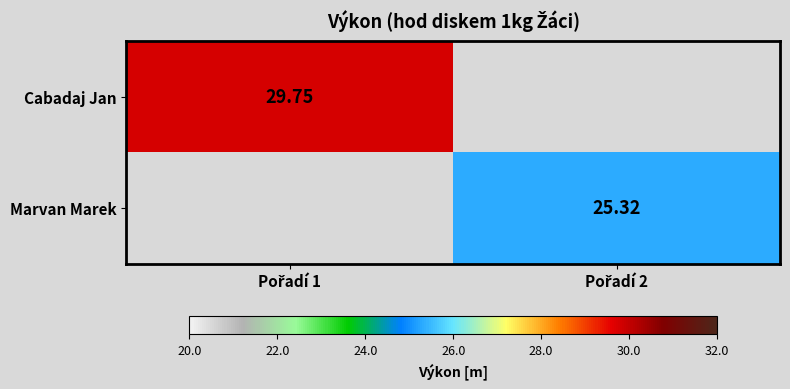

At which category does the chart reach its peak across all series?

Pořadí 1